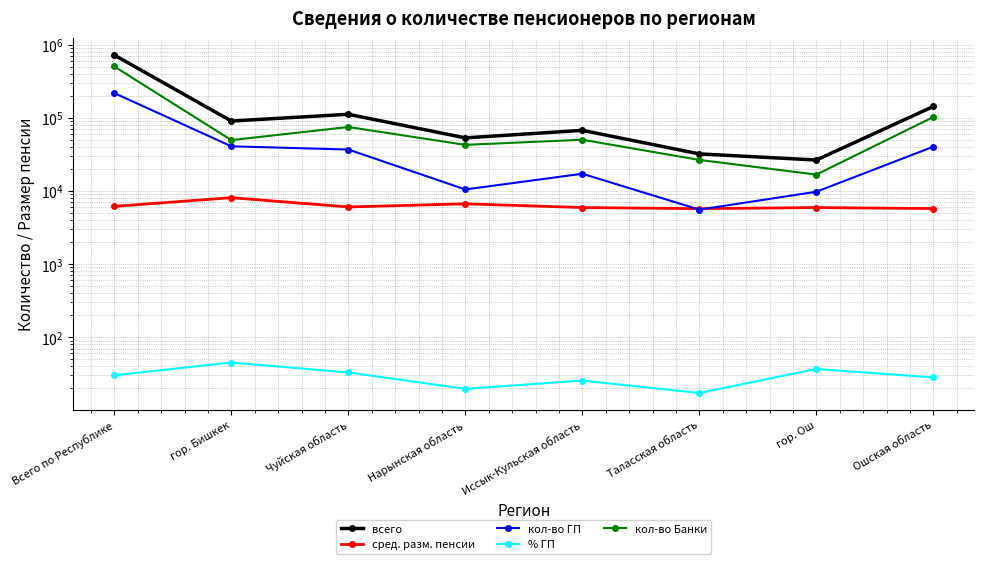

What is the difference between the second highest and second lowest values in the кол-во ГП series?

31000.0